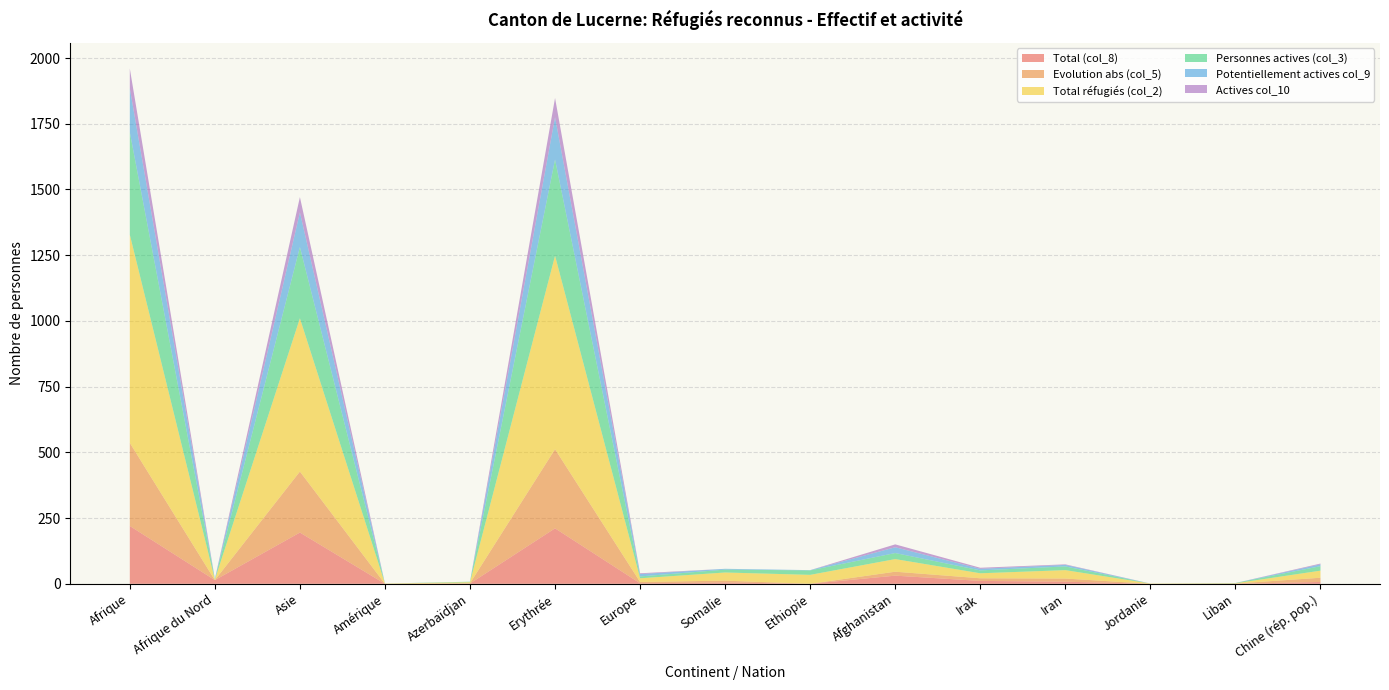

Reading right to left, what are all the values shown in this chart?

Total (col_8): 7	0	0	8	11	31	0	5	2	211	1	0	195	14	220
Evolution abs (col_5): 16	1	0	12	10	15	0	7	5	301	1	0	232	0	316
Total réfugiés (col_2): 27	1	1	32	19	48	34	31	14	736	4	1	583	2	792
Personnes actives (col_3): 17	1	0	14	11	23	17	11	7	366	2	0	271	1	390
Potentiellement actives col_9: 7	0	0	6	6	22	1	3	9	161	0	0	132	1	167
Actives col_10: 3	0	0	2	4	11	0	0	3	73	0	0	58	1	75